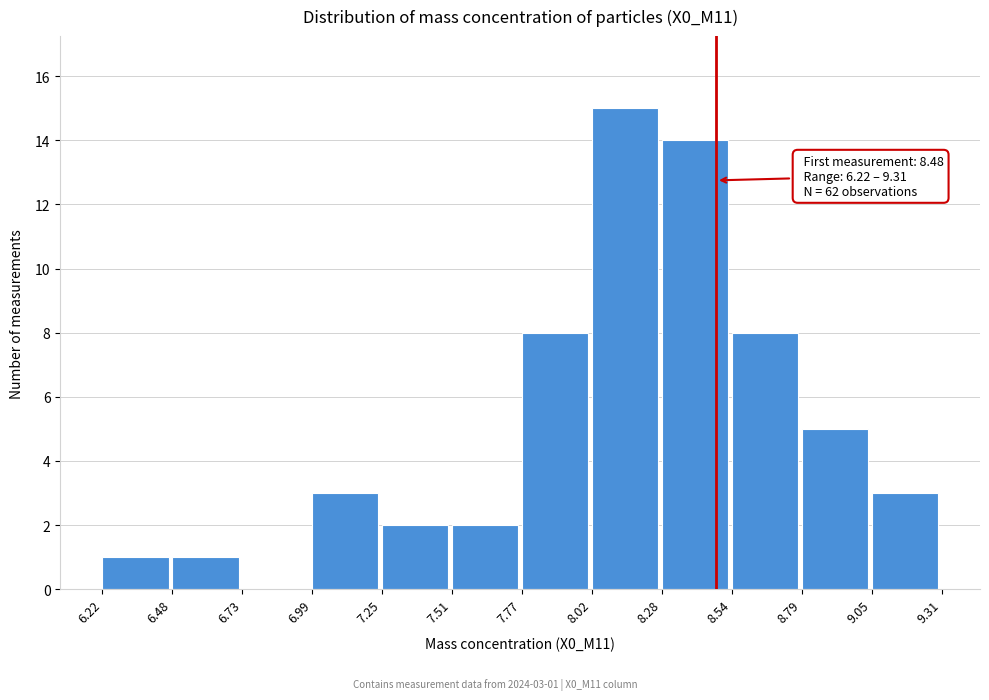

Over which range of the x-axis is the bar tallest?

8.02 to 8.28